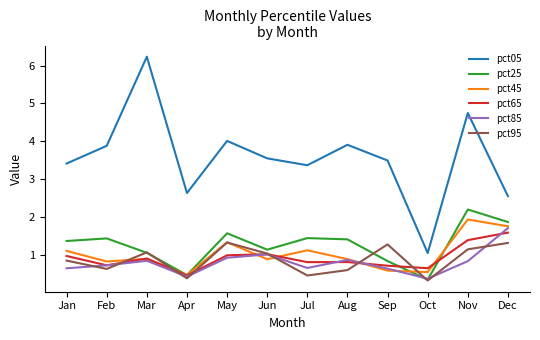

What is the difference between the pct65 values at Jan and Sep?

0.3